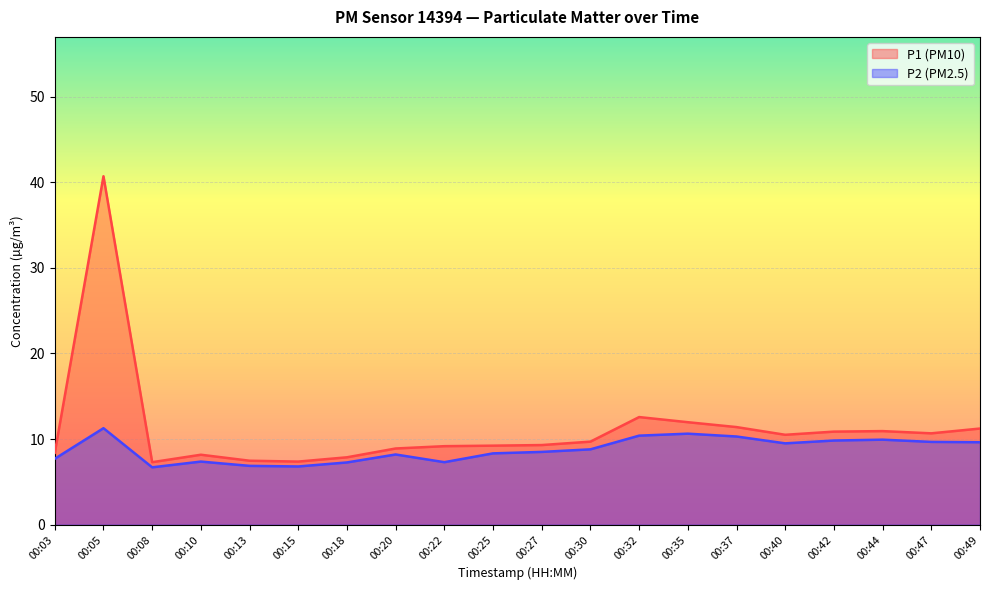

Is it true that P1 equals 11.5 at 00:10?

False